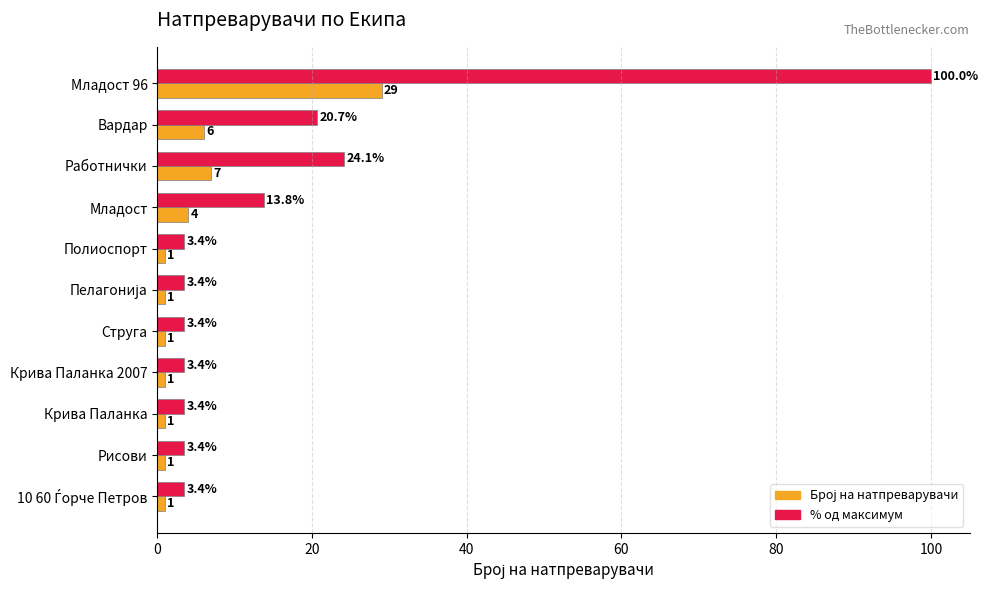

At how many categories does at least one series exceed 58?

1